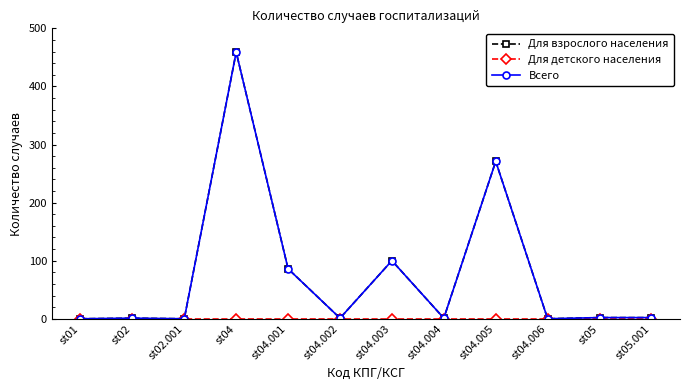

Is this an area chart (filled region under the line)?

No